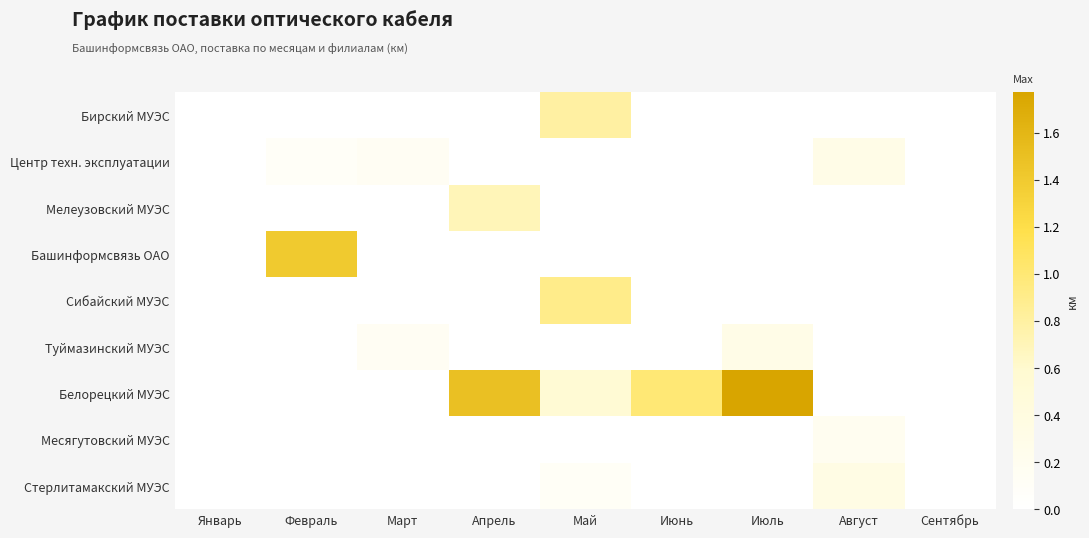

Rank the series by their maximum value, from highest to lowest.

Белорецкий МУЭС, Башинформсвязь ОАО, Сибайский МУЭС, Бирский МУЭС, Мелеузовский МУЭС, Стерлитамакский МУЭС, Центр техн. эксплуатации, Туймазинский МУЭС, Месягутовский МУЭС